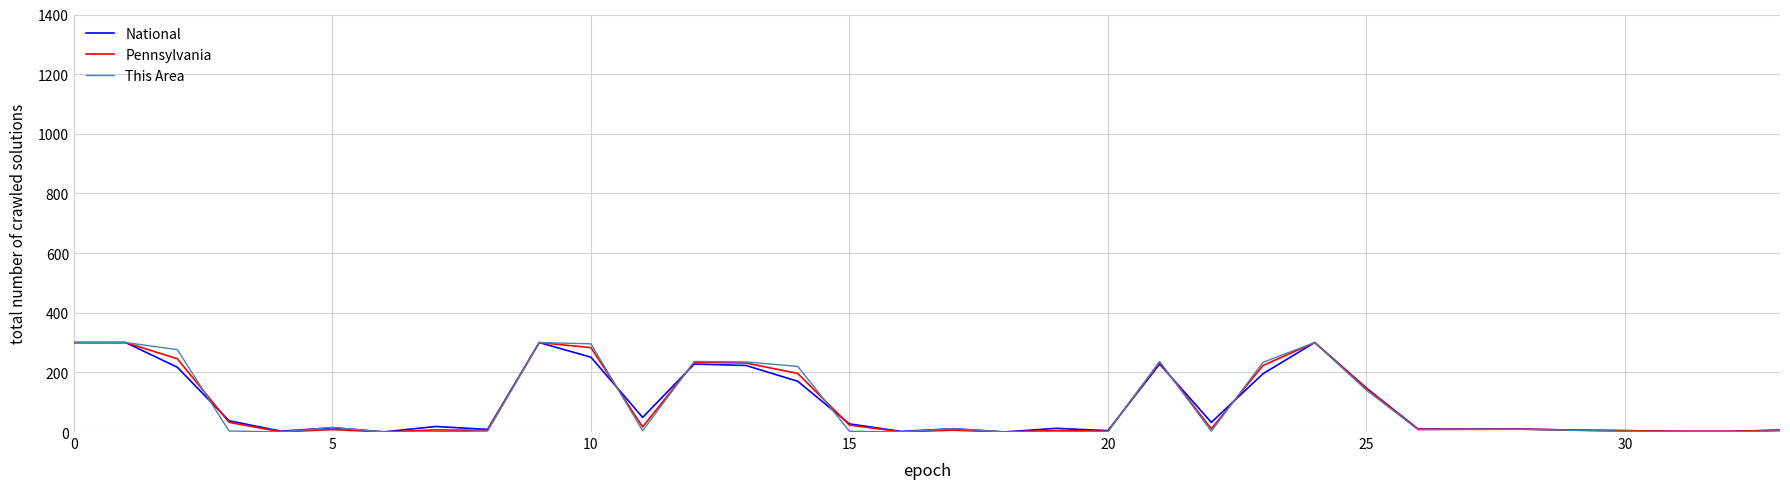

At which label does Pennsylvania reach its minimum?

18